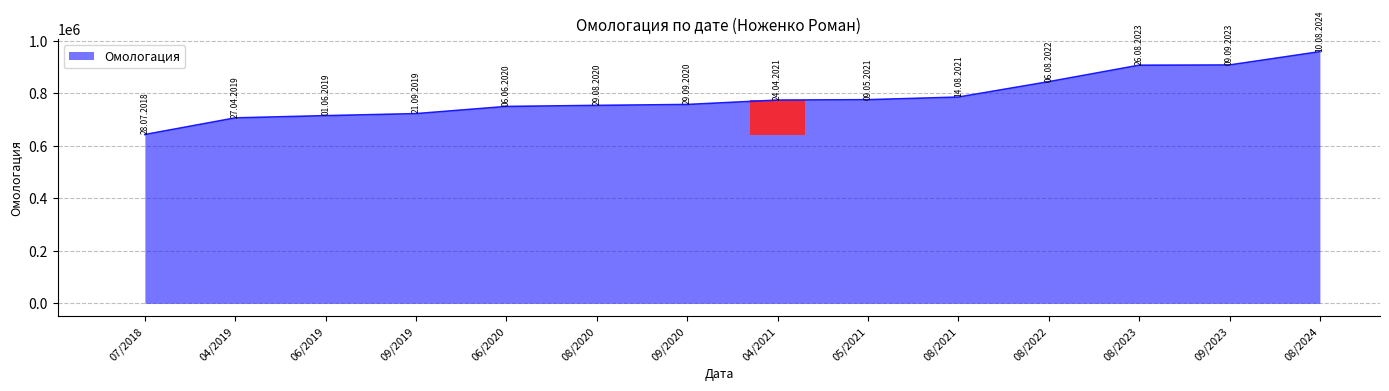

What is the difference between the maximum and minimum values?

315866